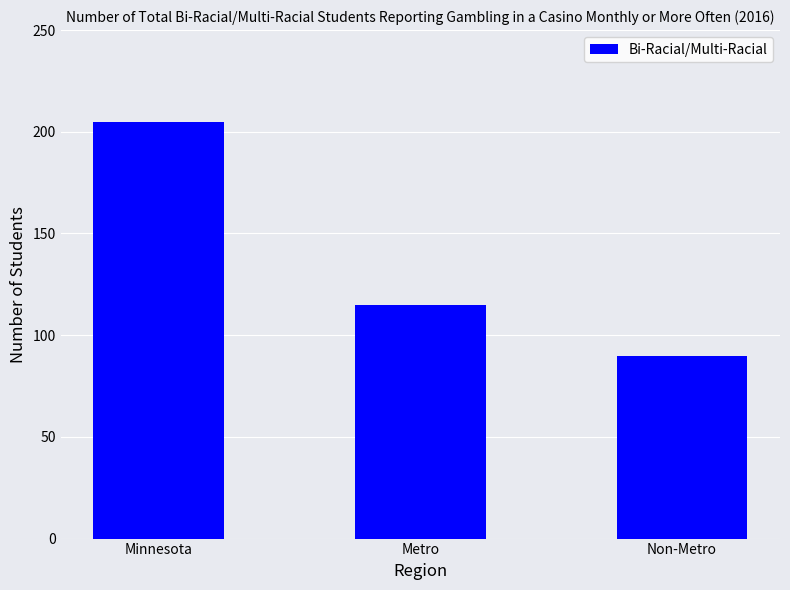

What is the difference between the second highest and minimum values?

25